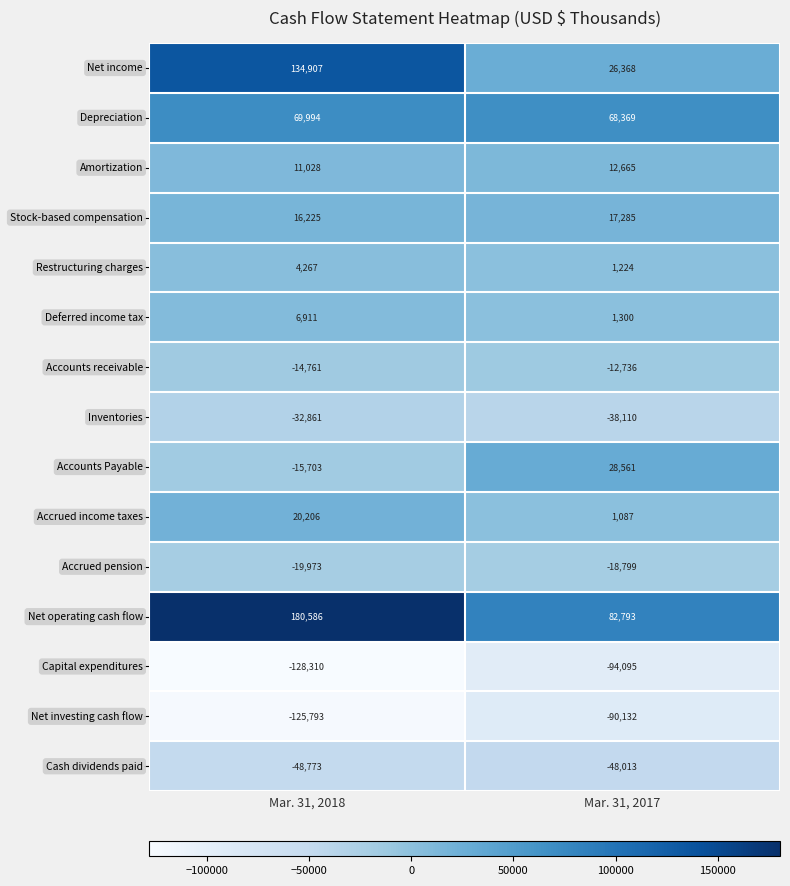

What is the greatest value displayed?

180586